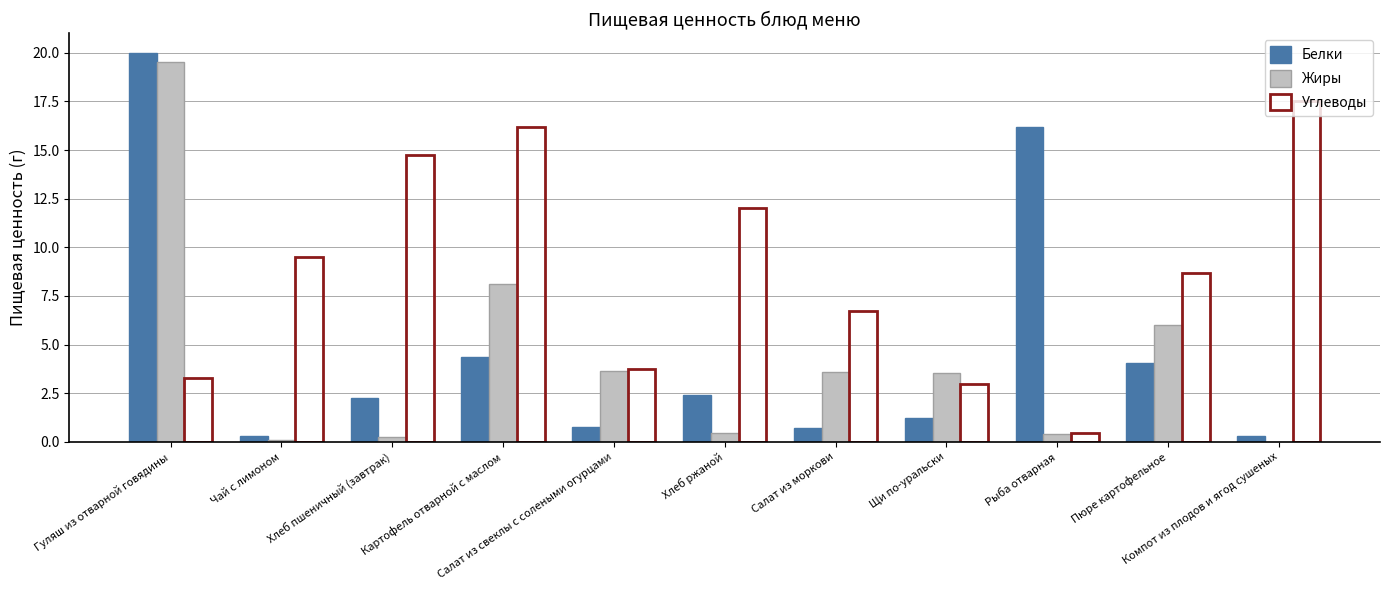

Where is Жиры nearest to the value 9?

Картофель отварной с маслом